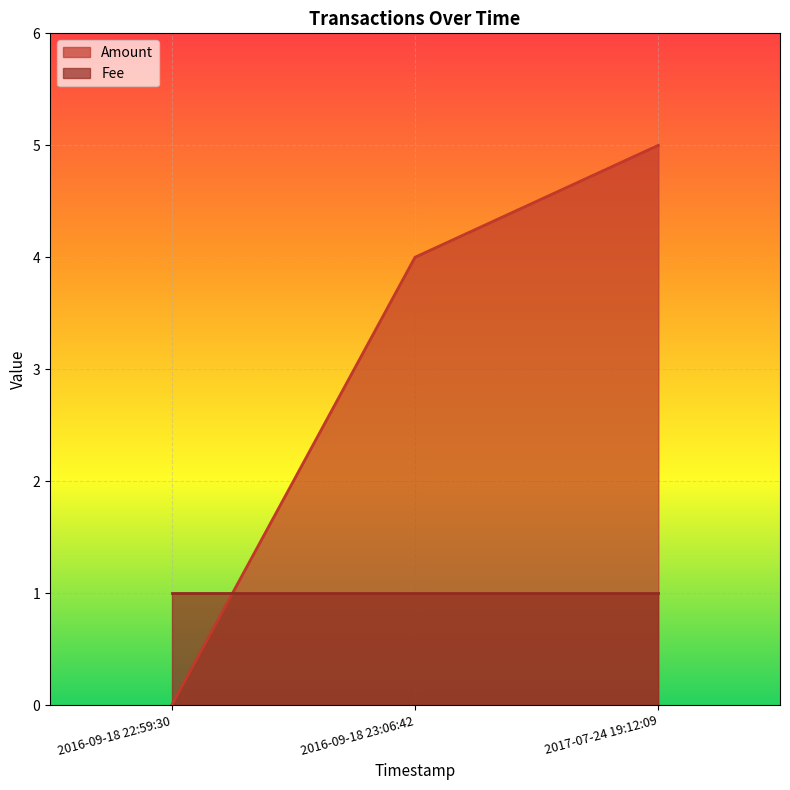

At which label is the value closest to 2?

2016-09-18 22:59:30